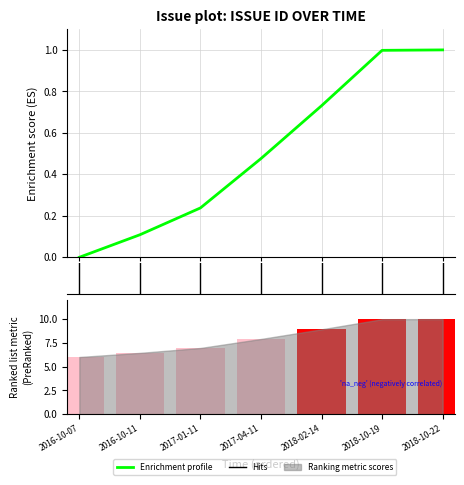

What is the label of the 1st bar from the left?

2016-10-07